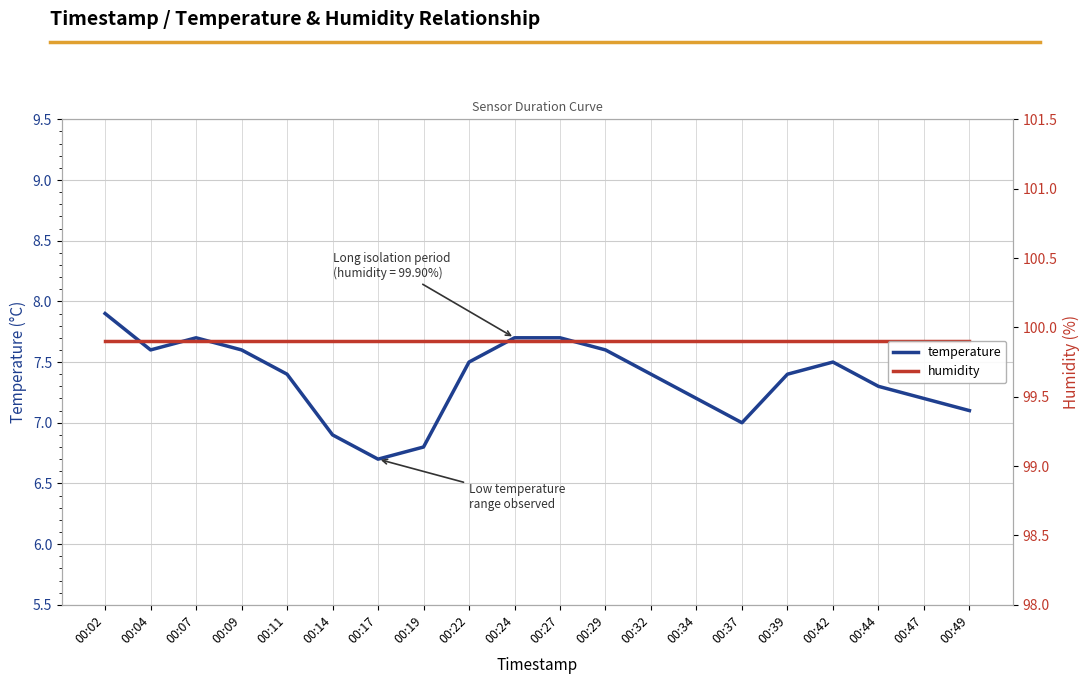

True or false: humidity and temperature intersect in this chart.

False